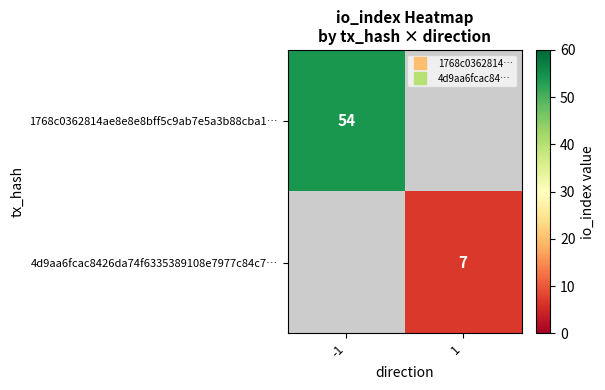

Which series has the largest total across all categories?

1768c0362814ae8e8e8bff5c9ab7e5a3b88cba1…